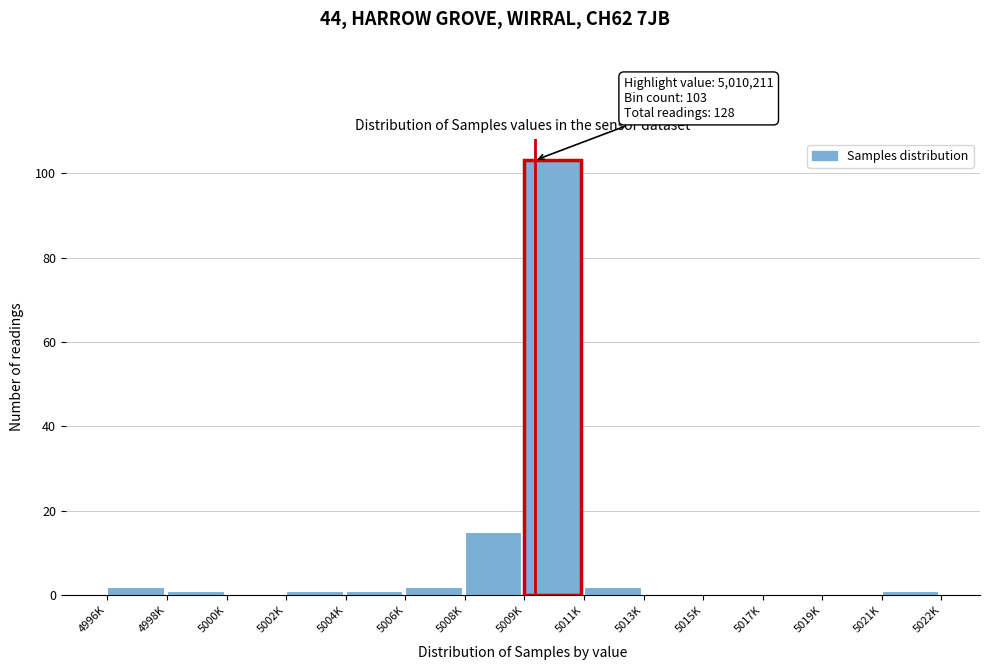

Reading right to left, extract all data points from this chart.

5021K=1	5019K=0	5017K=0	5015K=0	5013K=0	5011K=2	5009K=103	5008K=15	5006K=2	5004K=1	5002K=1	5000K=0	4998K=1	4996K=2